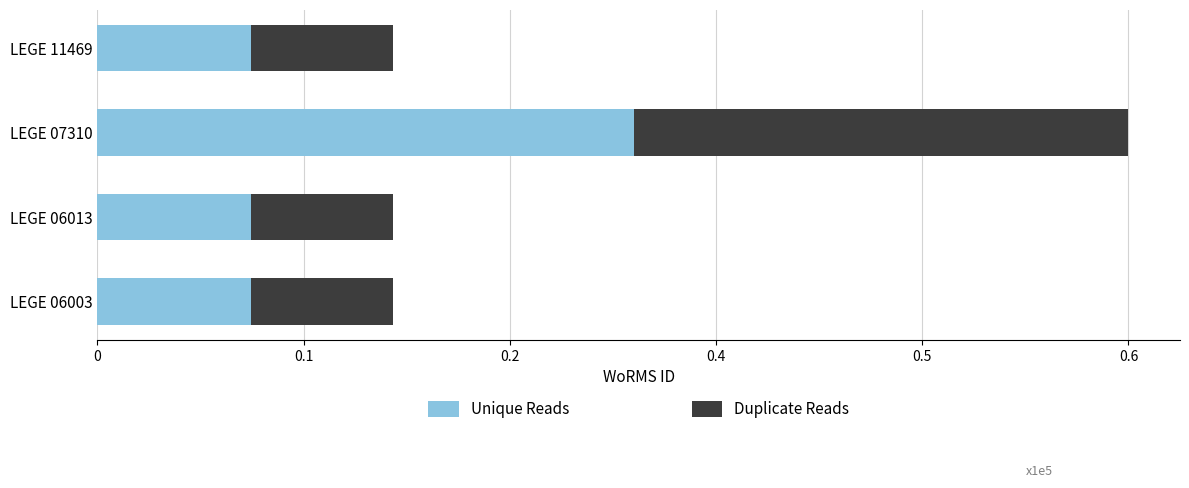

What are all the series names shown in the legend?

Unique Reads, Duplicate Reads